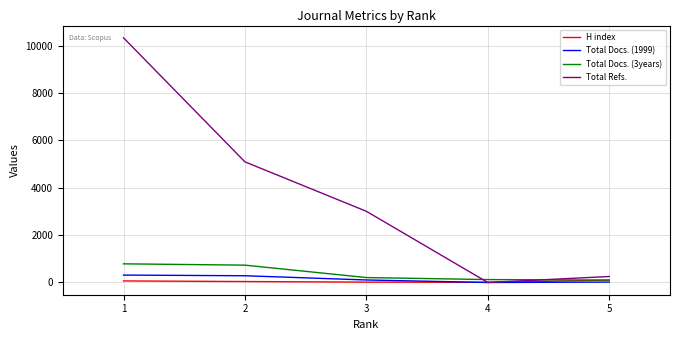

How many intersections are there between Total Docs. (1999) and H index?

1